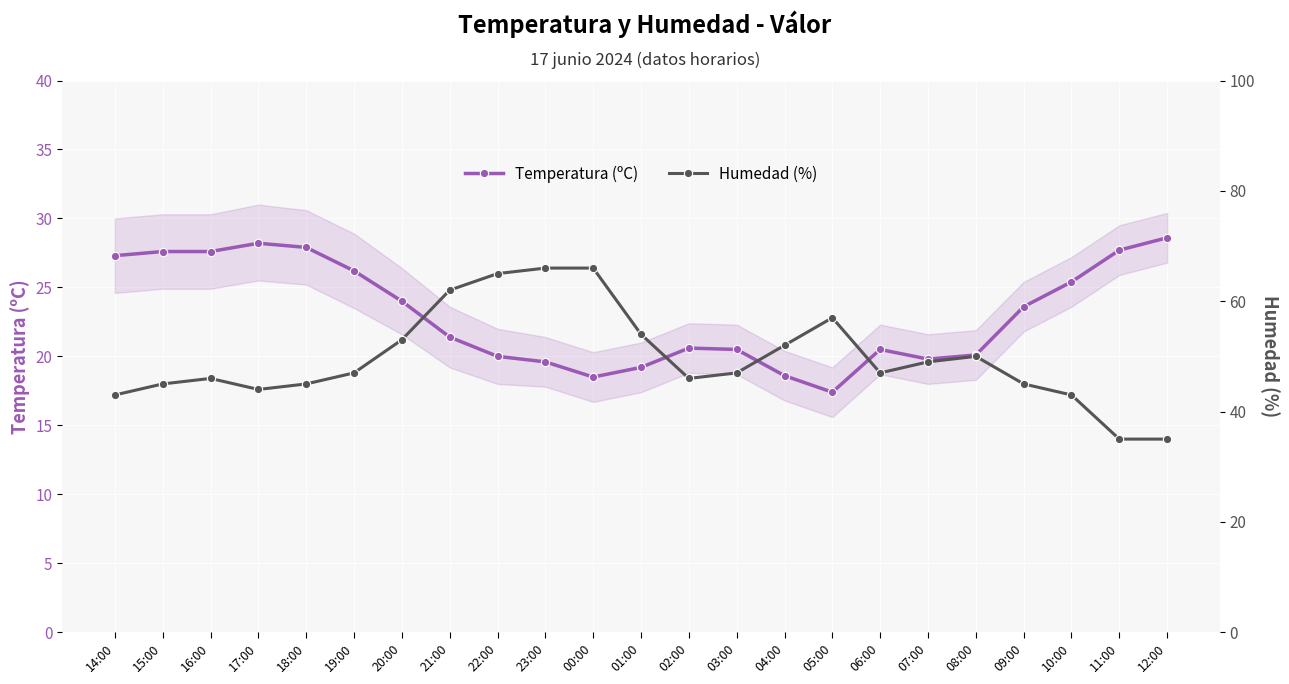

What is the highest value of the Temperatura (ºC) series?

28.6